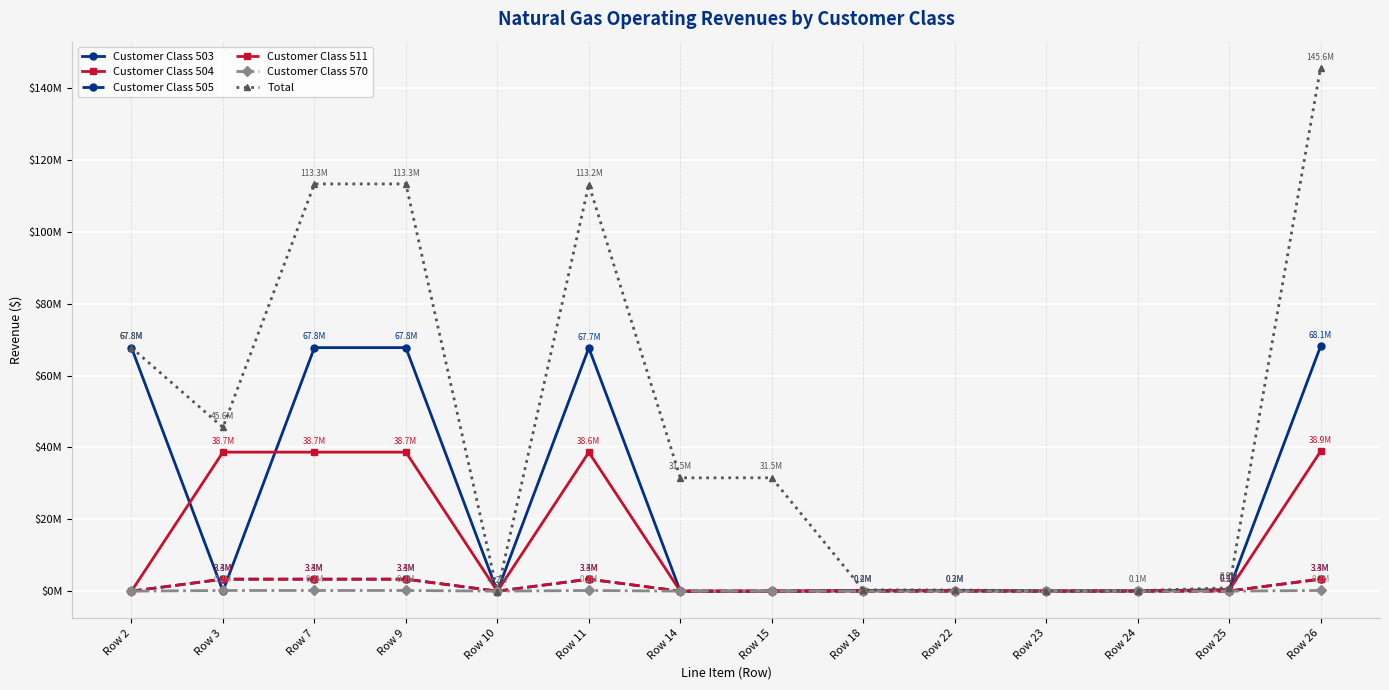

At which label is Customer Class 505 closest to 1665980?

Row 25